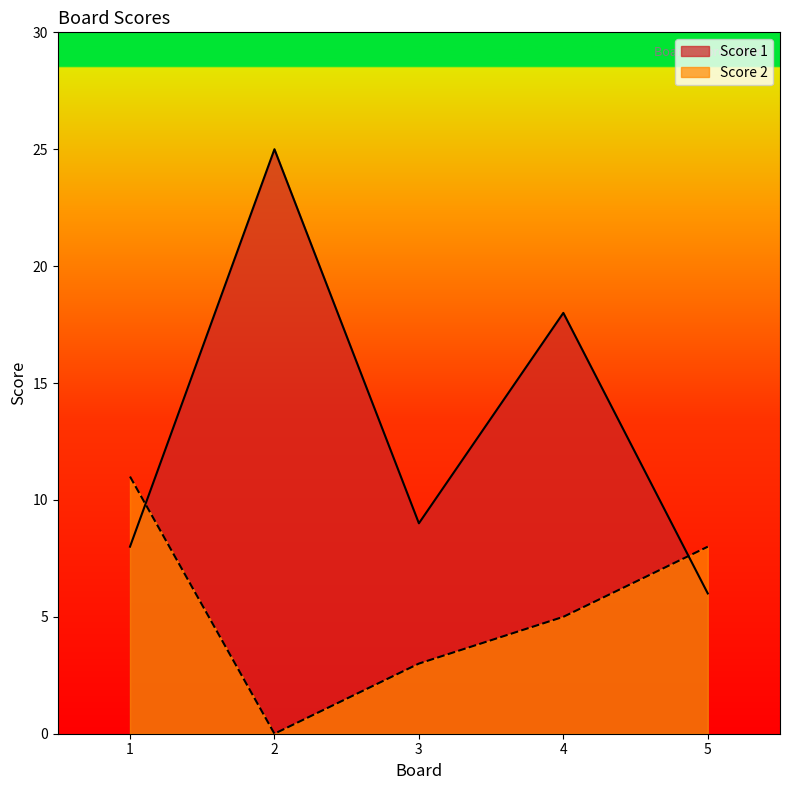

What are all the series names shown in the legend?

Score 1, Score 2